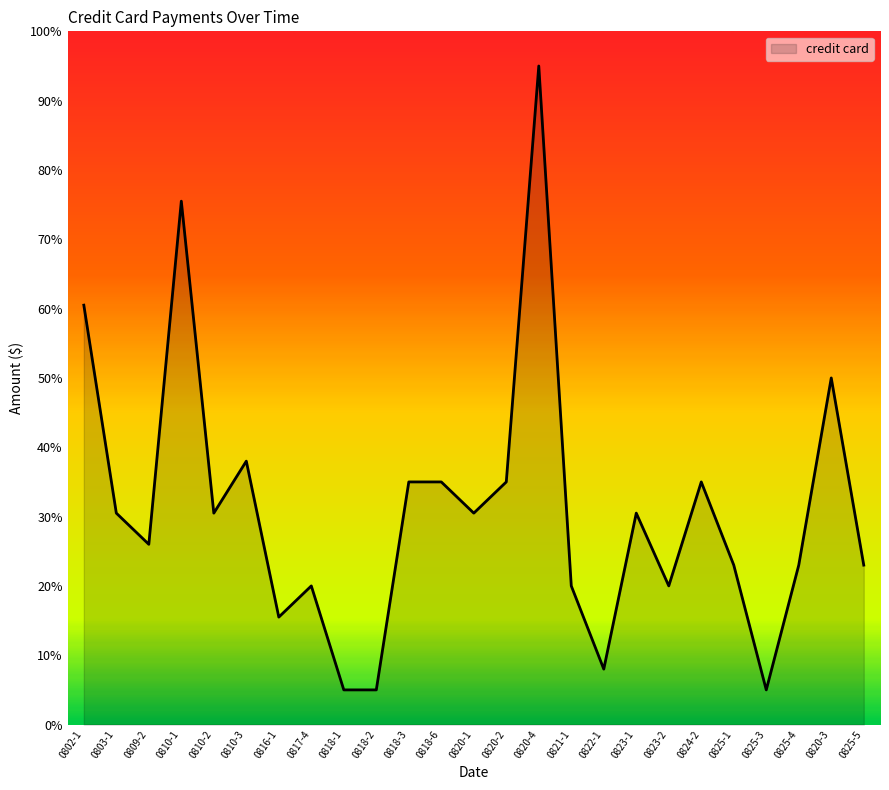

True or false: there are more than 2 points higher than both neighbors.

True